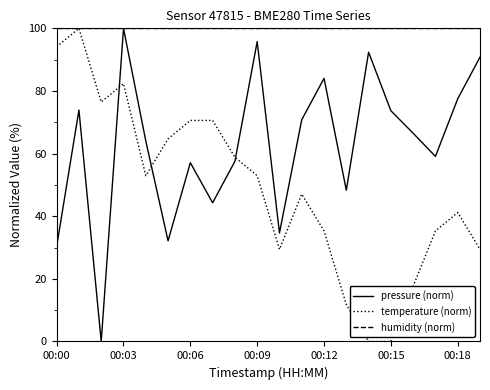

What is the greatest value displayed?

100.0